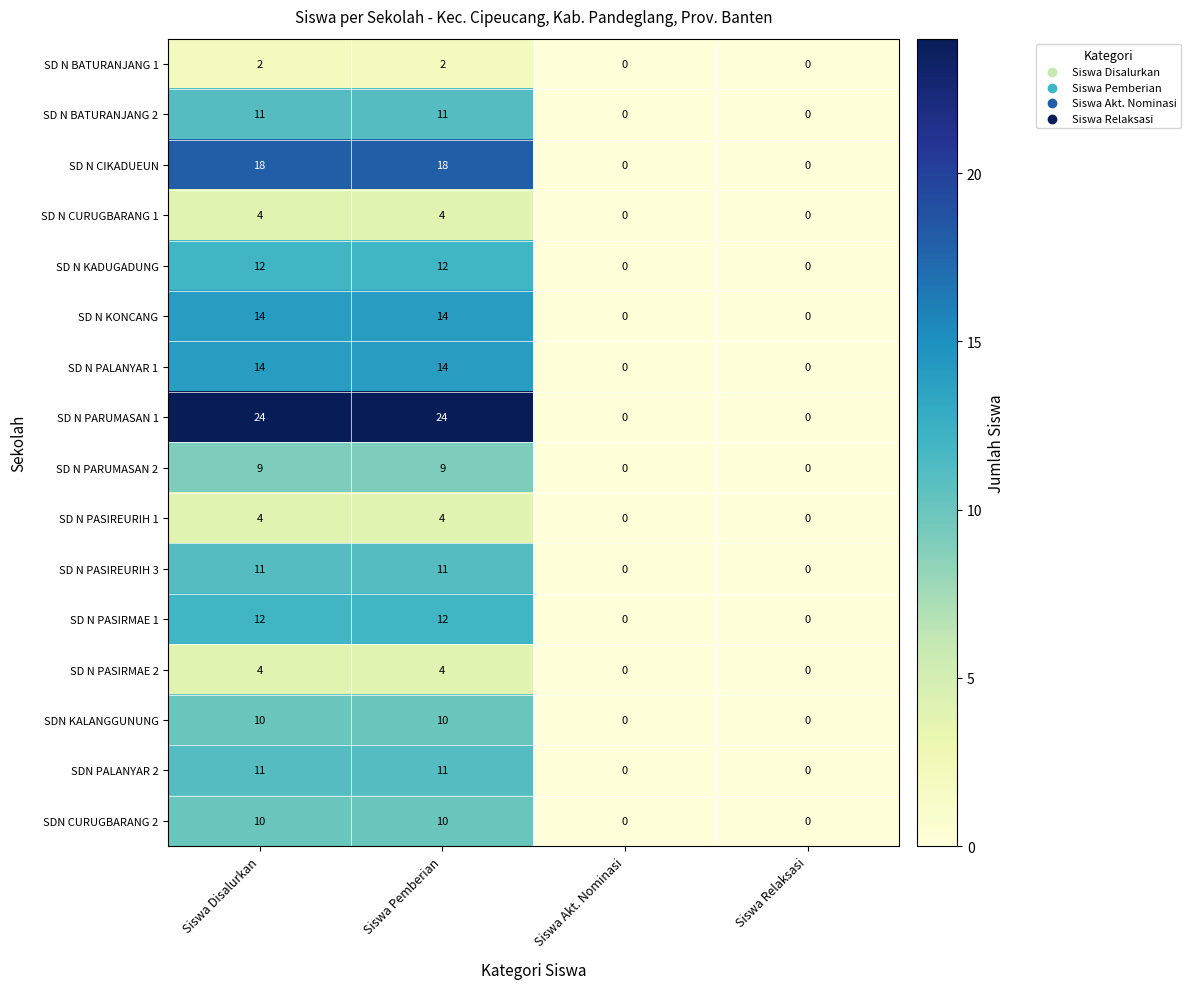

What is the highest value of the SD N CURUGBARANG 1 series?

4